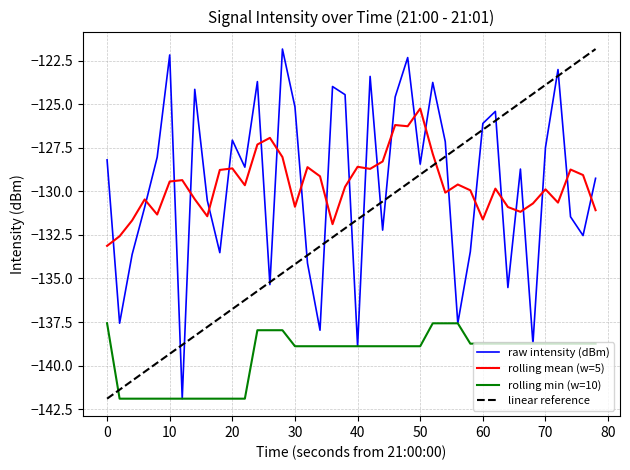

How many points are lower than both their immediate neighbors (excluding endpoints)?

13